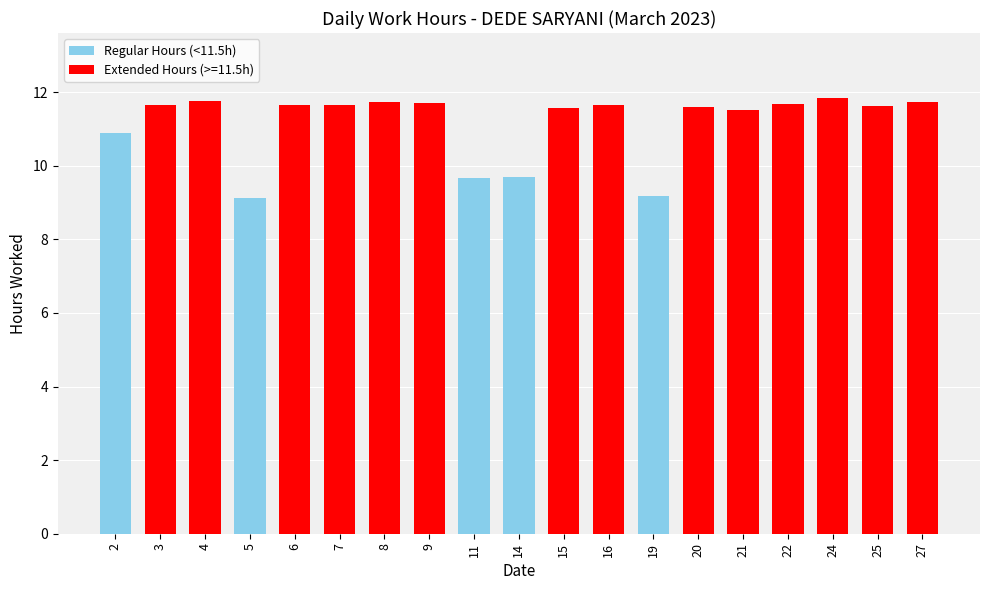

How many data points are less than 11?

5